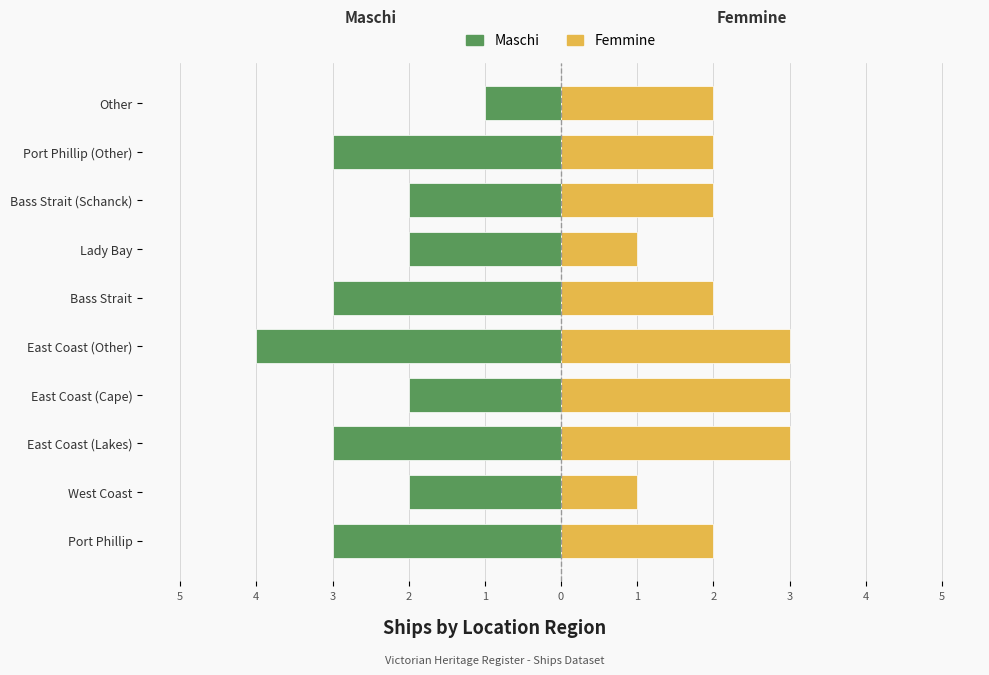

Reading left to right, list all the values displayed in this chart.

Maschi: -3	-2	-3	-2	-4	-3	-2	-2	-3	-1
Femmine: 2	1	3	3	3	2	1	2	2	2